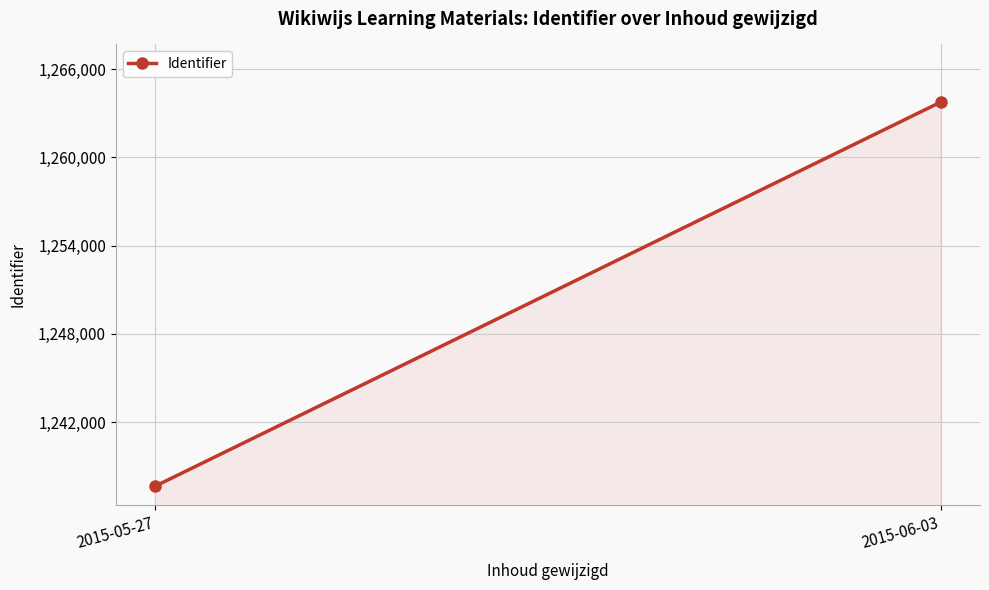

Which category has the highest value across all series?

2015-06-03